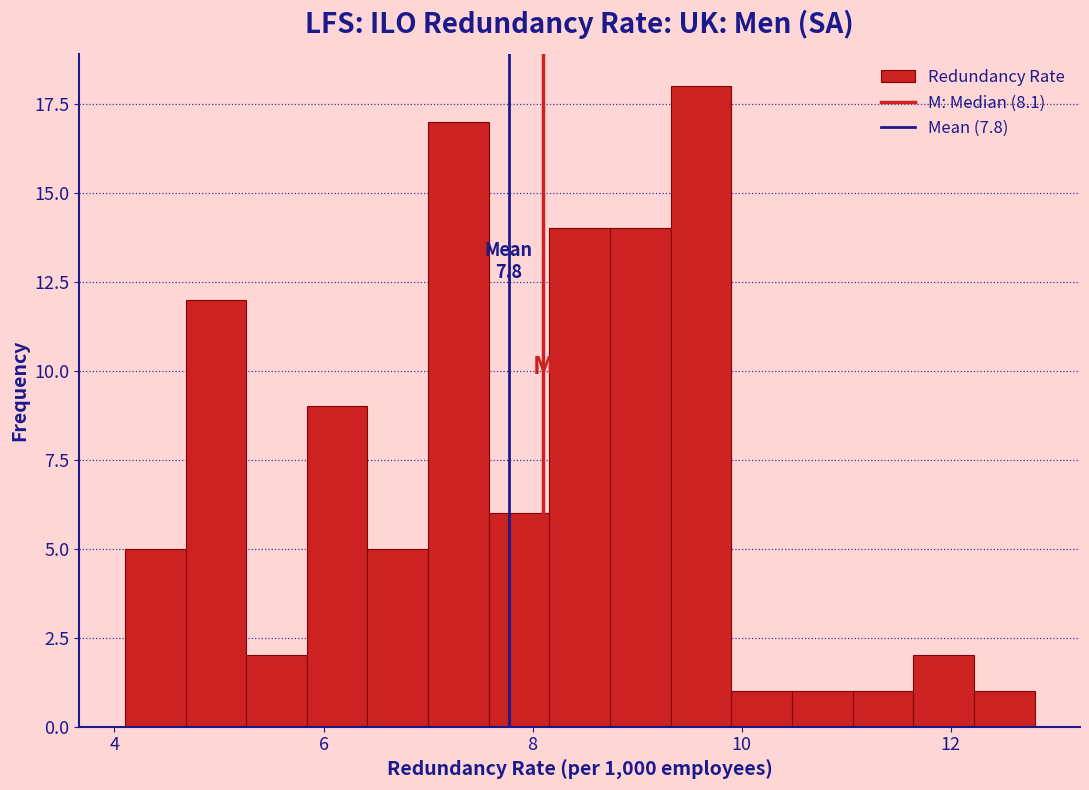

Around what value on the x-axis is the tallest bar? Give the approximate position of its centre, as read against the axis.

9.6